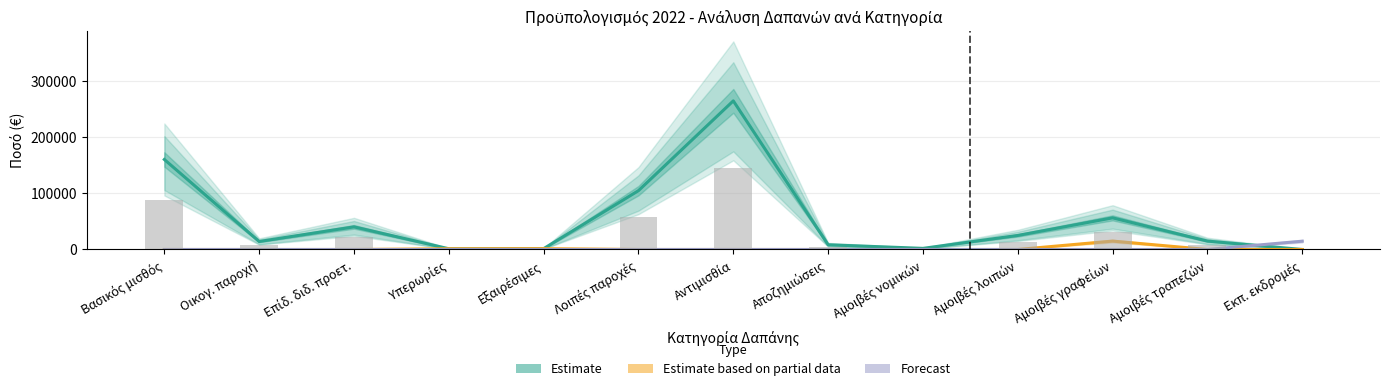

Rank the series at Επίδ. διδ. προετ. from highest to lowest value.

Estimate, Estimate based on partial data, Forecast